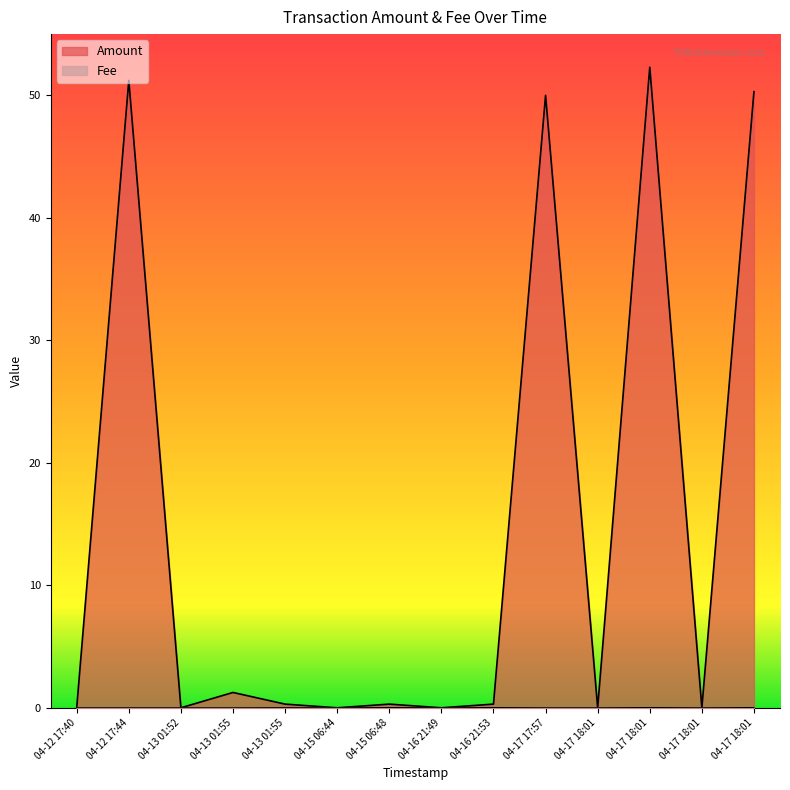

Does the chart display data point markers on the line(s)?

No